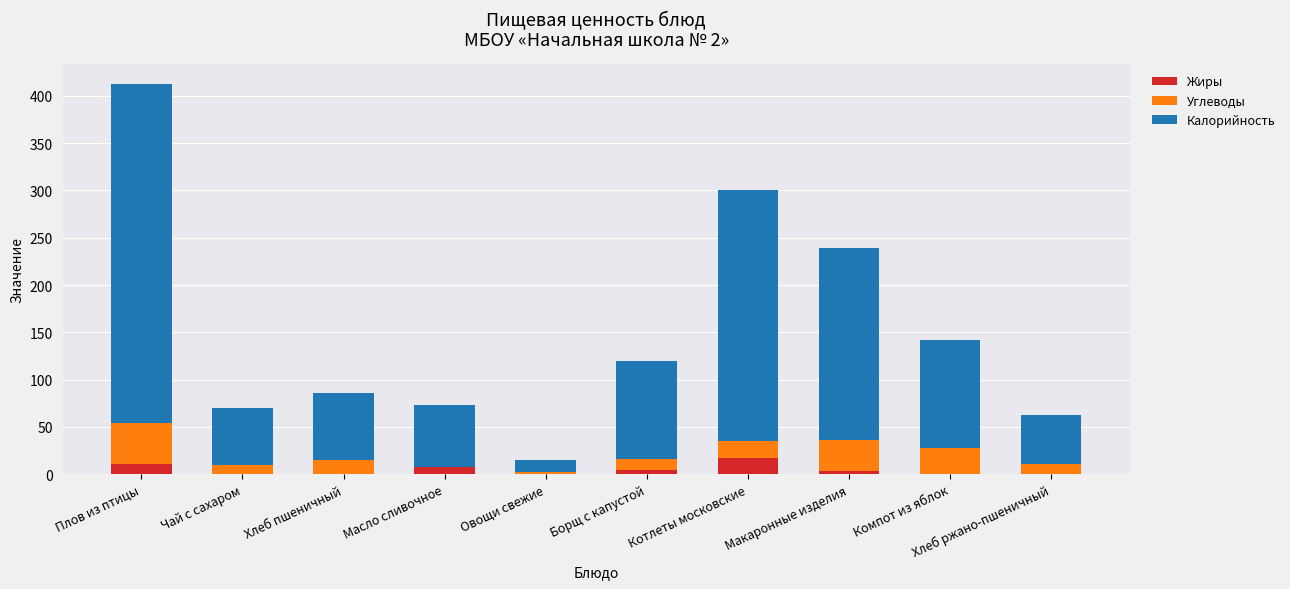

The Жиры series shows 0.0 at Чай с сахаром. True or false?

True